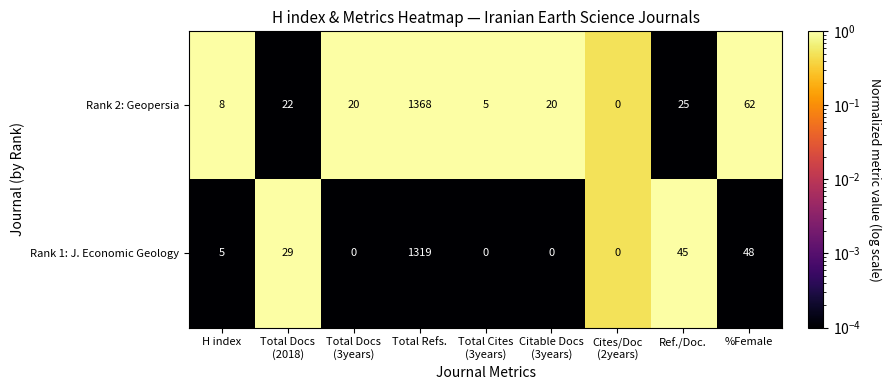

Which series has the largest total across all categories?

Rank 2: Geopersia